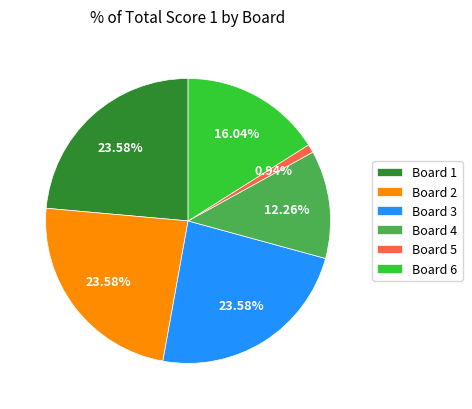

The Board 1 slice represents 34% of the pie. True or false?

False